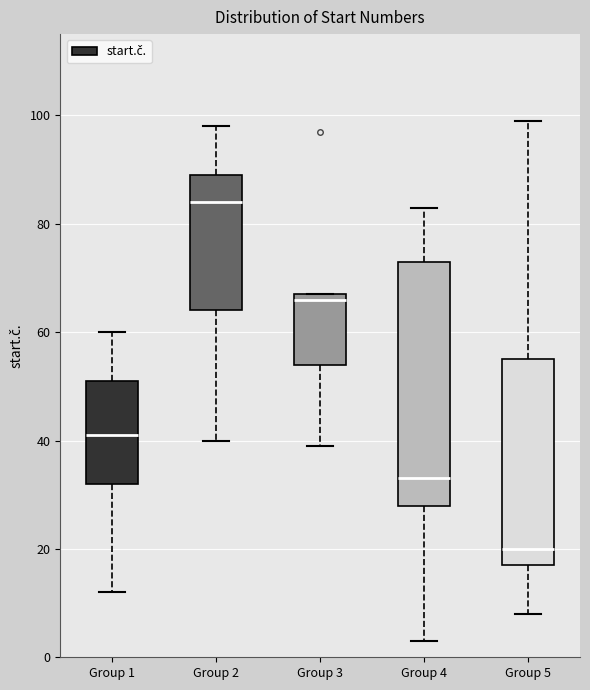

Where is the lower edge of the box for Group 3 on the y-axis? The values are not printed on the chart, so give them approximately, as read against the axis.

54